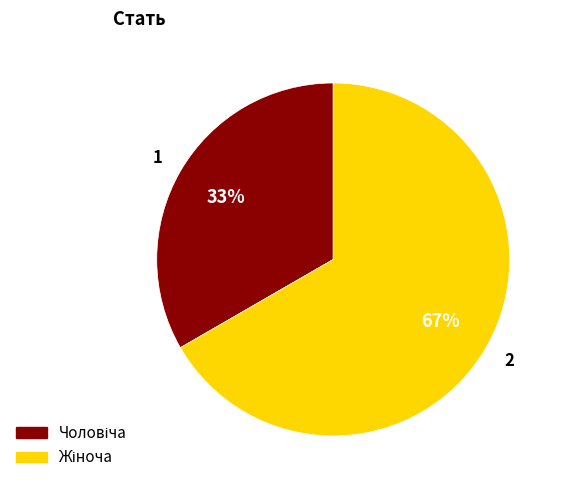

Is there any slice that represents more than half of the pie?

Yes